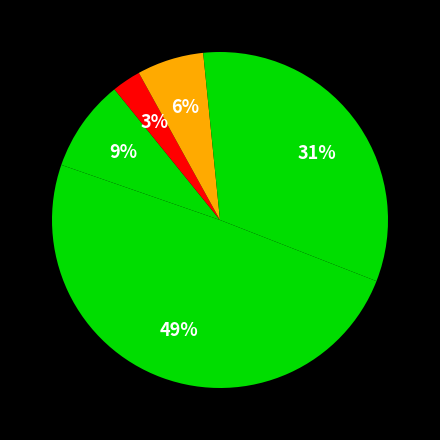

Count the number of slices in the pie.

6